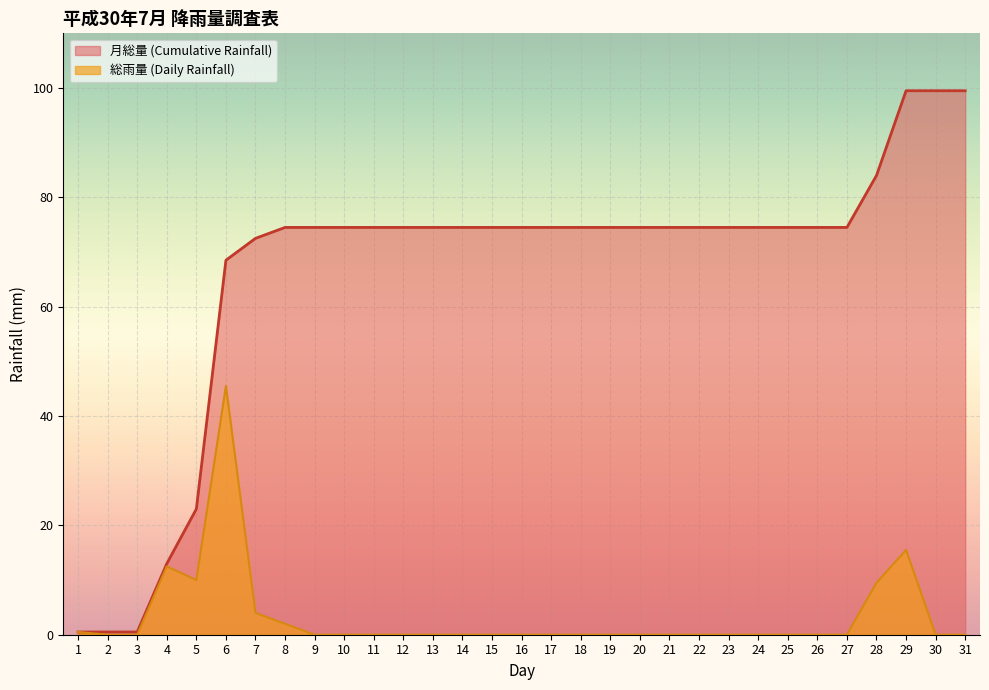

List the series in order of their overall mean, highest first.

月総量 (Cumulative Rainfall), 総雨量 (Daily Rainfall)